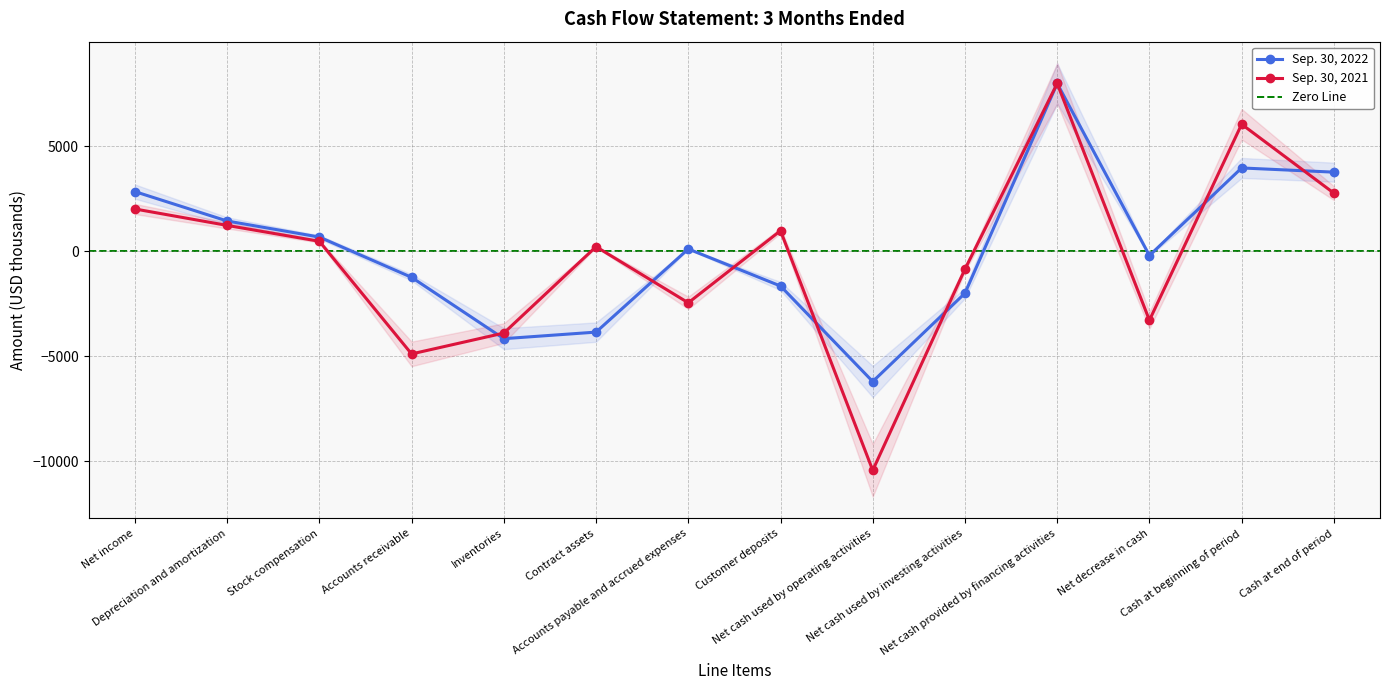

What is the average value of the Sep. 30, 2022 series?

109